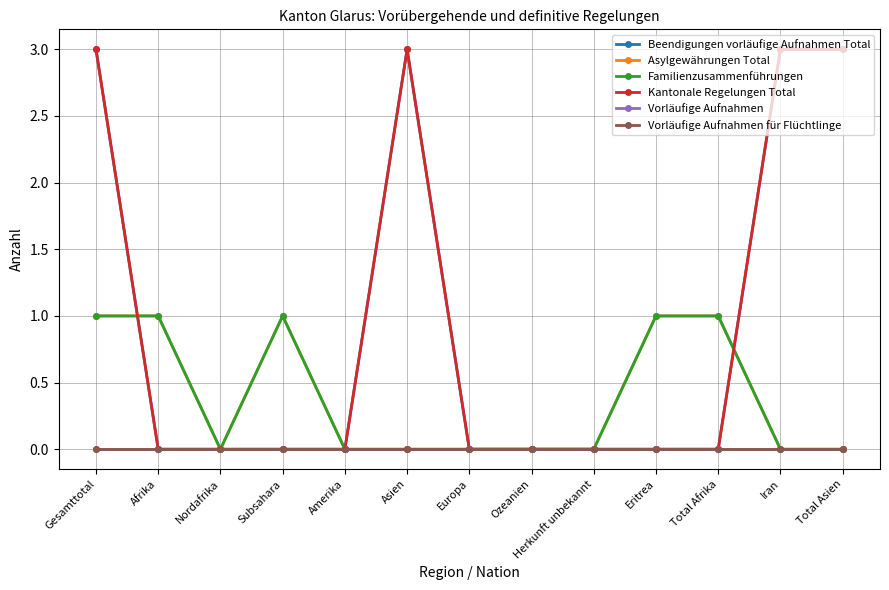

True or false: Asylgewährungen Total and Vorläufige Aufnahmen intersect in this chart.

False